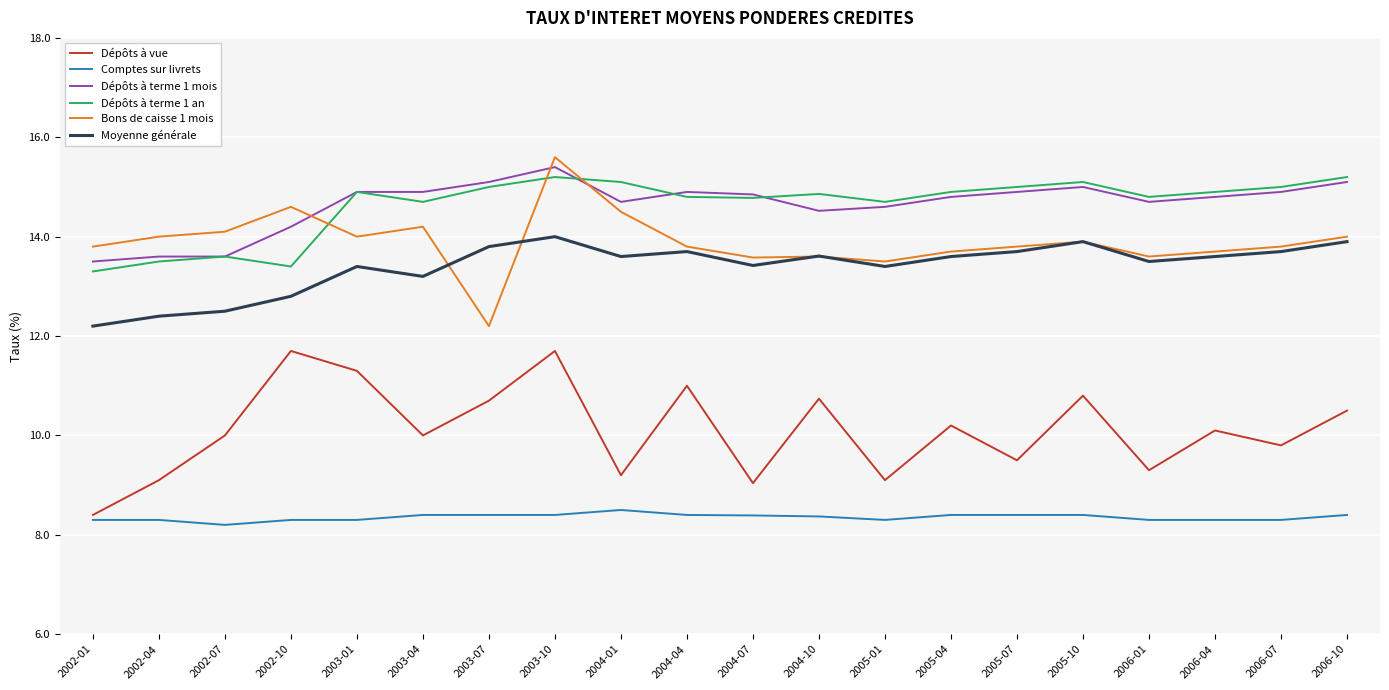

At how many categories does at least one series exceed 11?

20